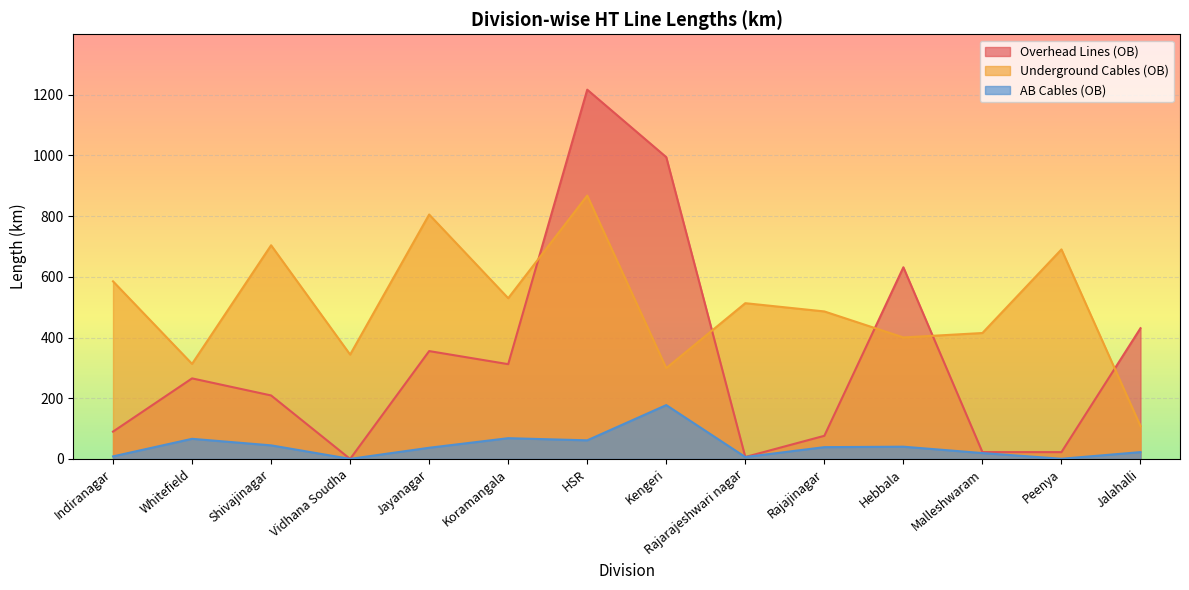

Reading right to left, transcribe all the data shown in this chart.

Overhead Lines (OB): 430.6	22.4	22.5	631.4	76.2	6.4	994.1	1216.4	312.2	355.3	0.0	209.2	265.4	90.0
Underground Cables (OB): 108.2	690.3	414.8	400.3	485.9	513.1	299.2	867.6	529.5	805.2	343.8	703.9	313.2	585.1
AB Cables (OB): 22.5	0.6	19.4	40.4	38.9	6.3	177.4	61.3	68.4	36.9	0.2	44.7	66.3	8.4